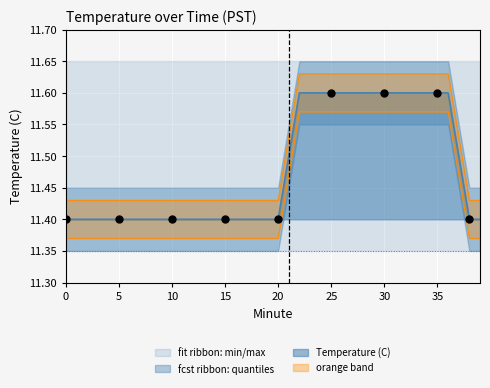

What is the change in value from 10 to 27?

+0.2